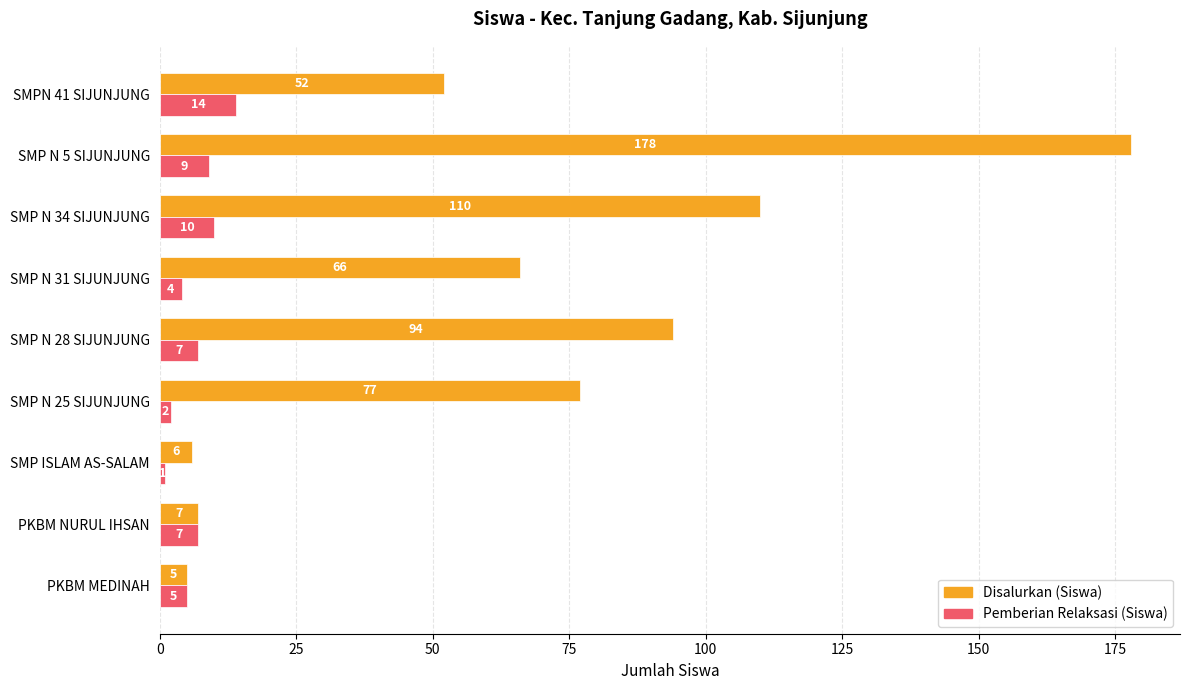

What value does the Pemberian Relaksasi (Siswa) series have at PKBM NURUL IHSAN, to the nearest 10?

10